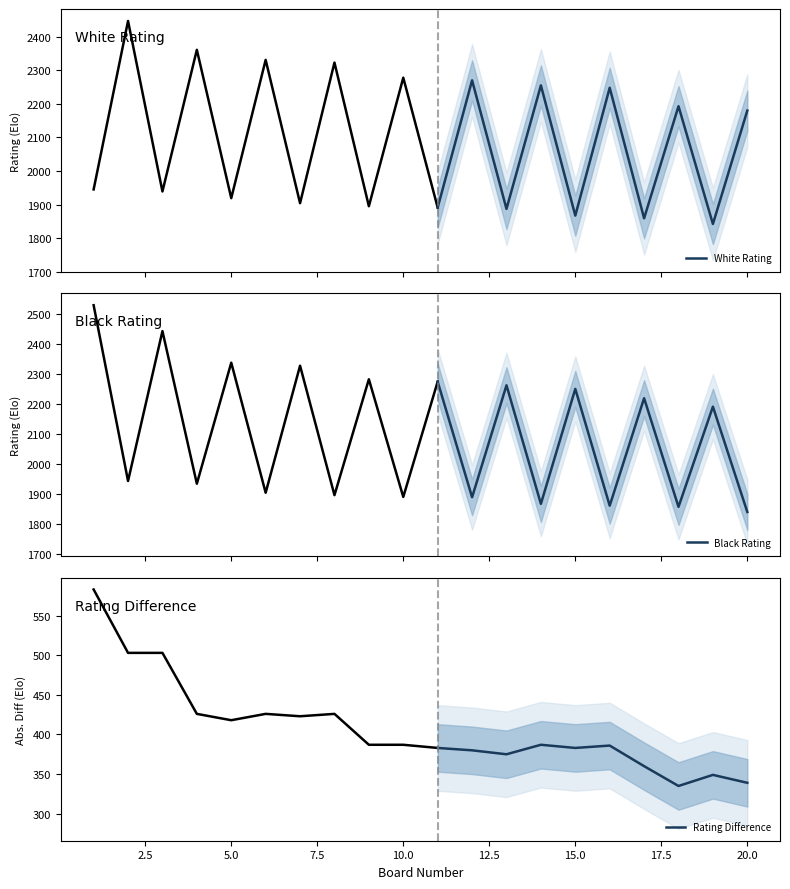

What is the highest value of the White Rating series?

2270